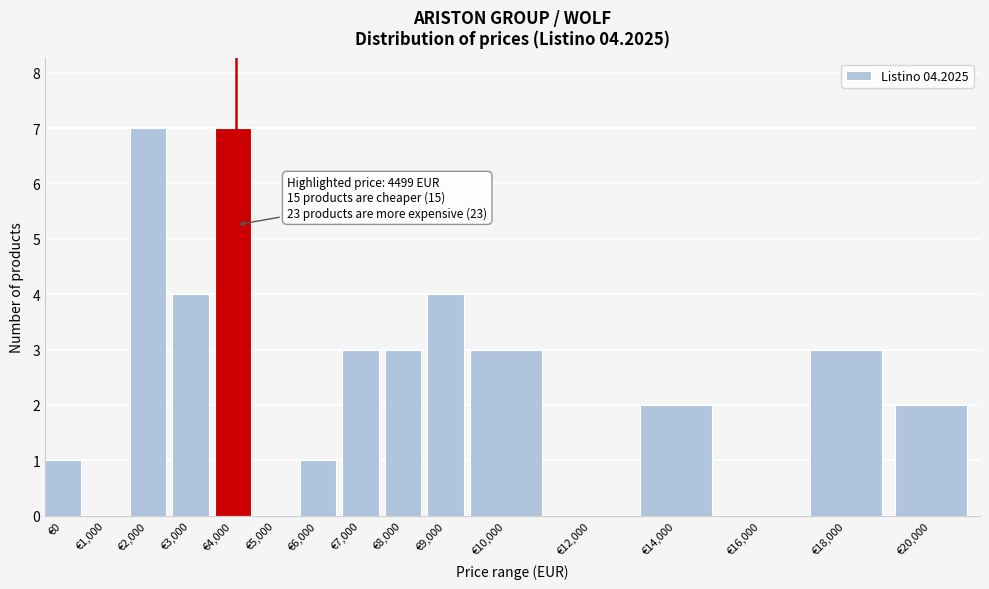

What is the change in value from €2,000 to €20,000?

-5